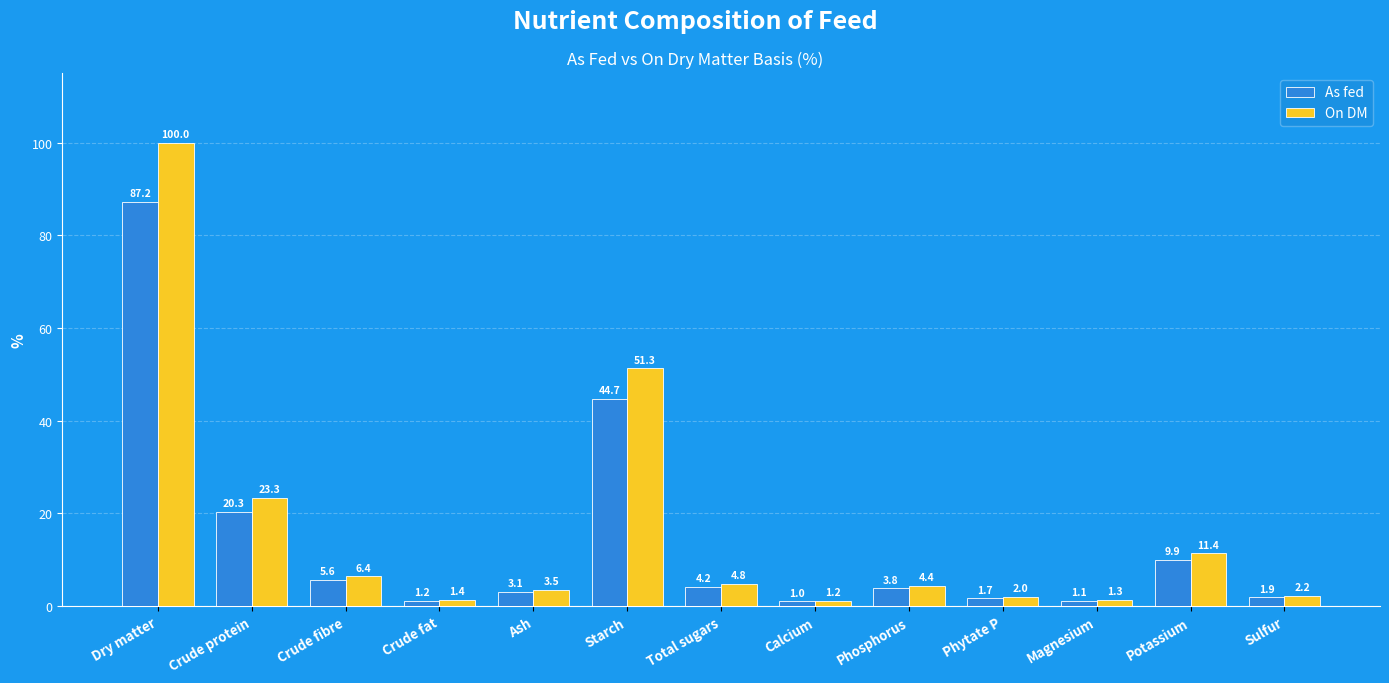

Between Calcium and Potassium, which series saw the biggest shift?

On DM